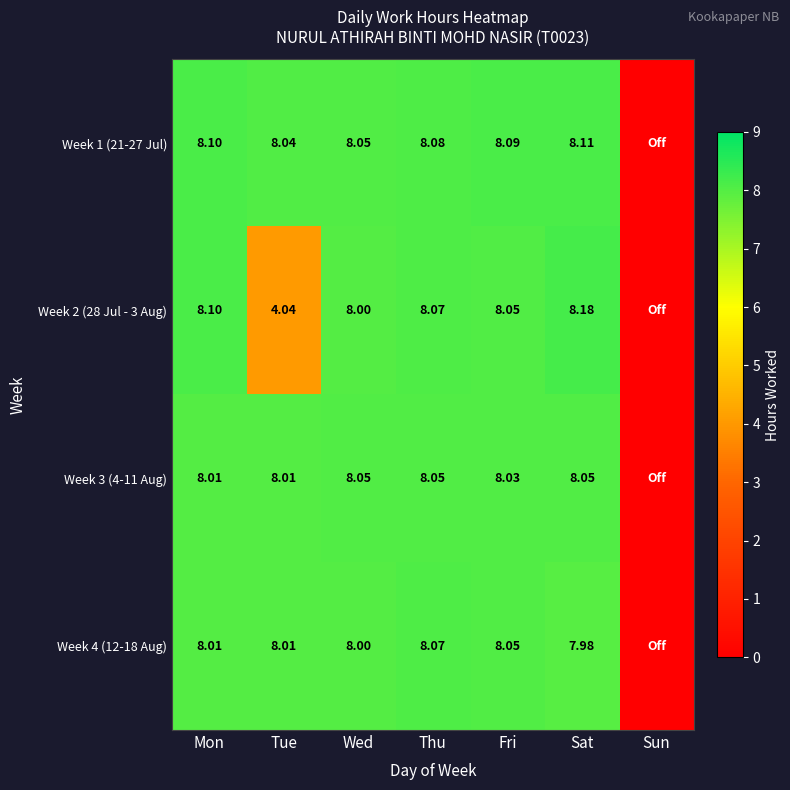

True or false: Week 3 (4-11 Aug) has a value of 8.0 at Fri.

True